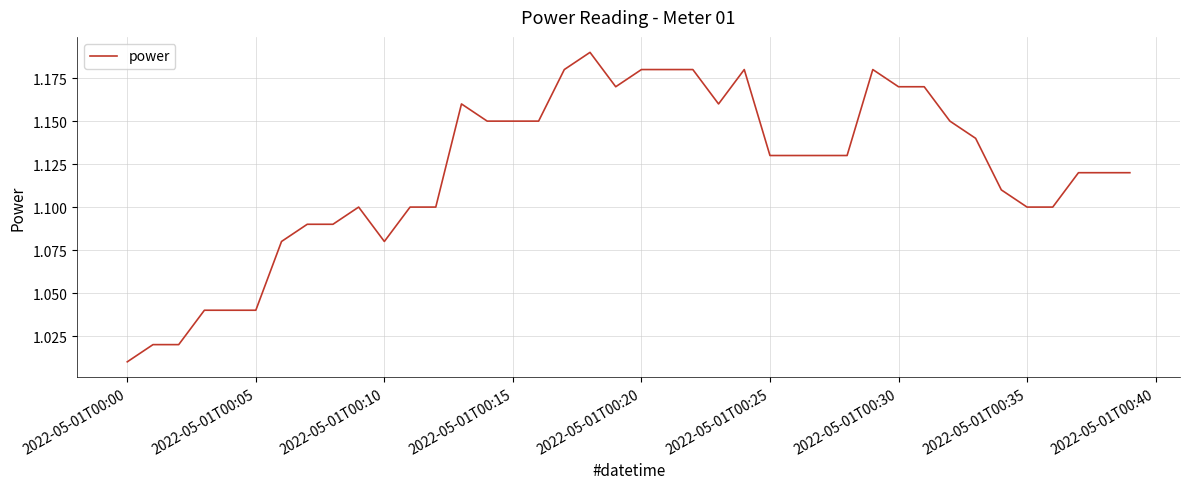

Is this an area chart (filled region under the line)?

No